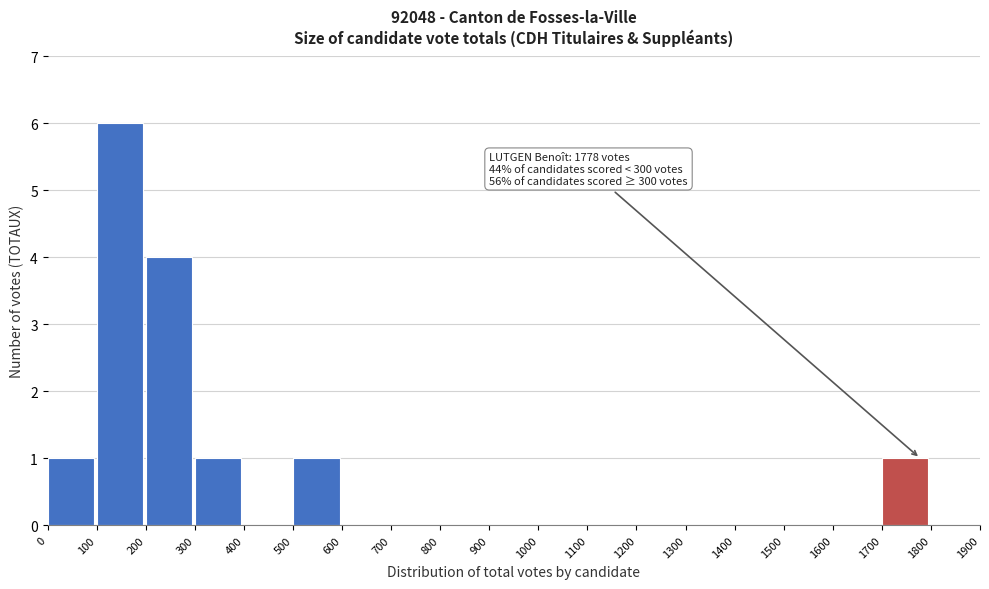

Which range on the x-axis has the tallest bar?

100 to 200